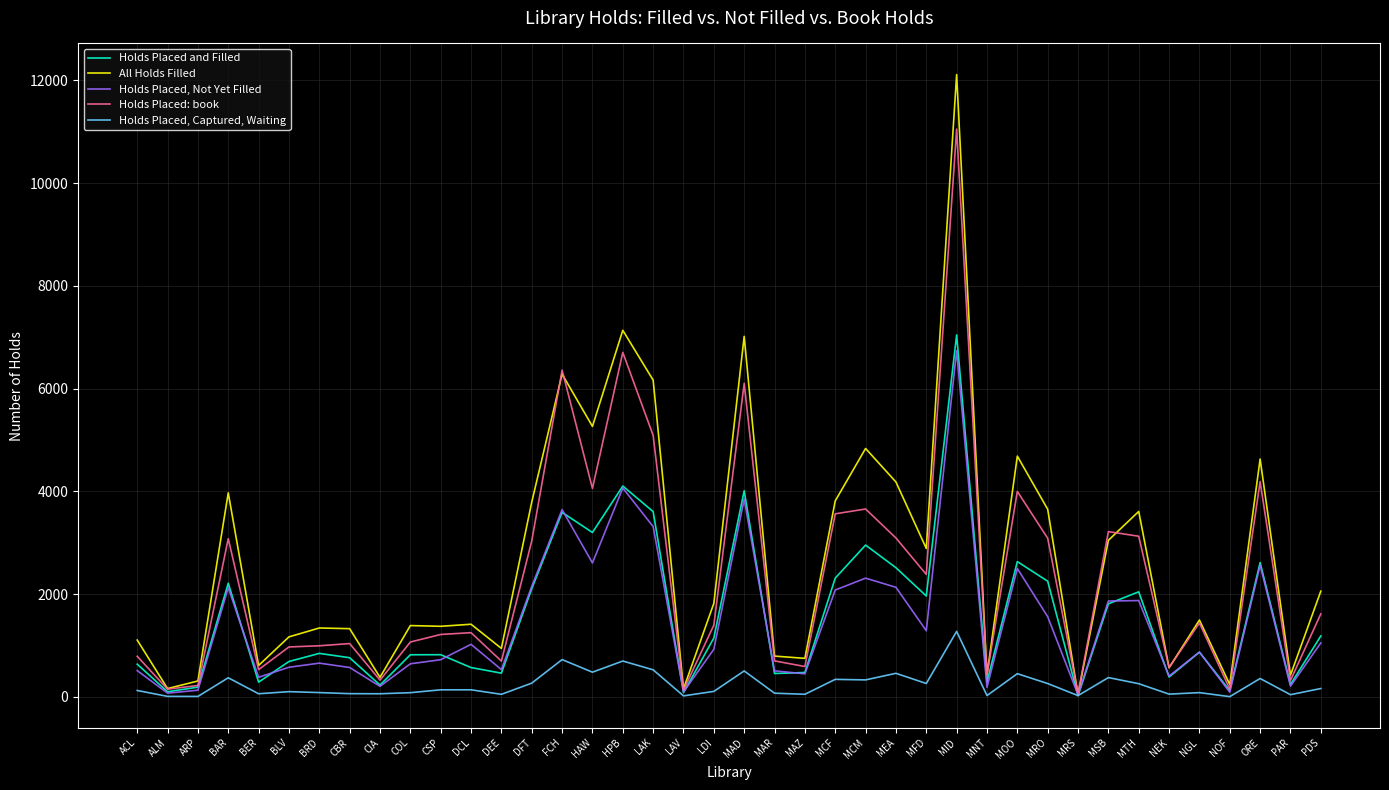

Which series has the widest spread of values?

All Holds Filled